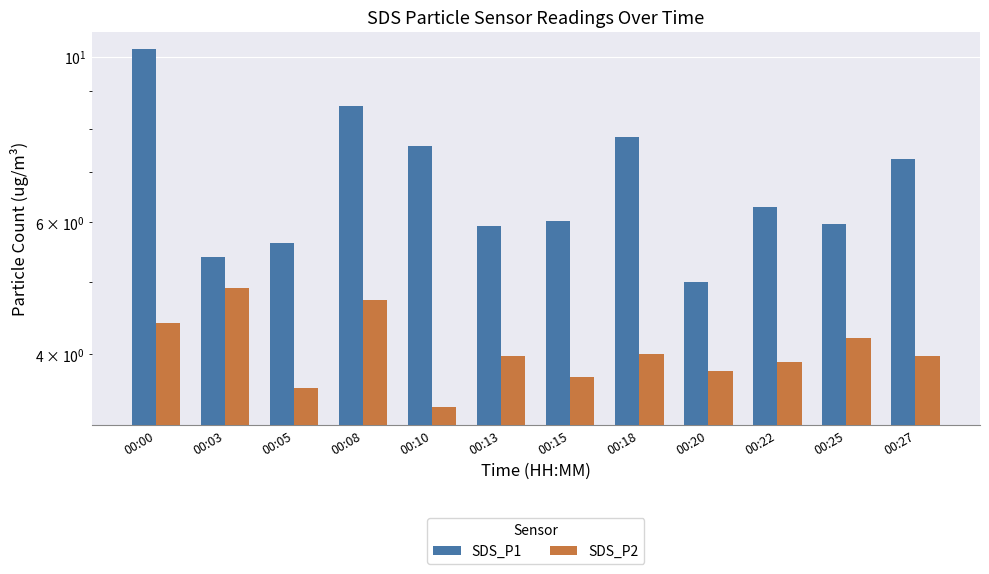

What is the lowest value of the SDS_P2 series?

3.4